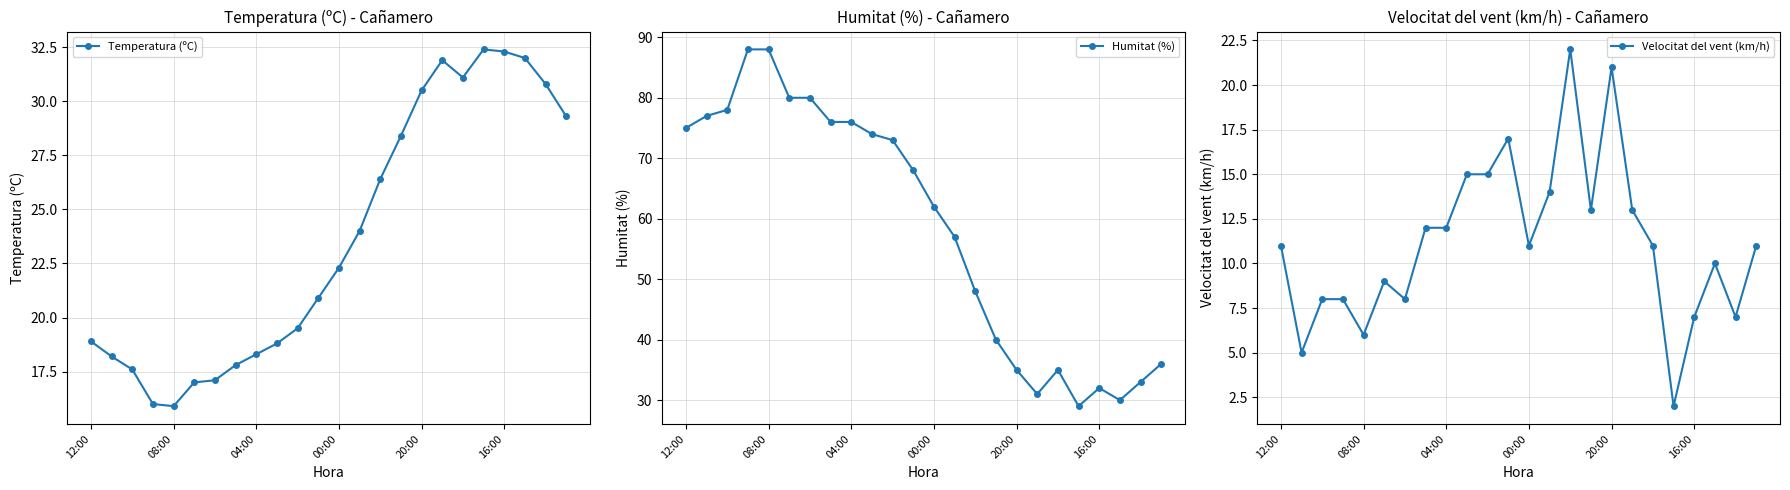

True or false: Temperatura (ºC) and Velocitat del vent (km/h) intersect in this chart.

False